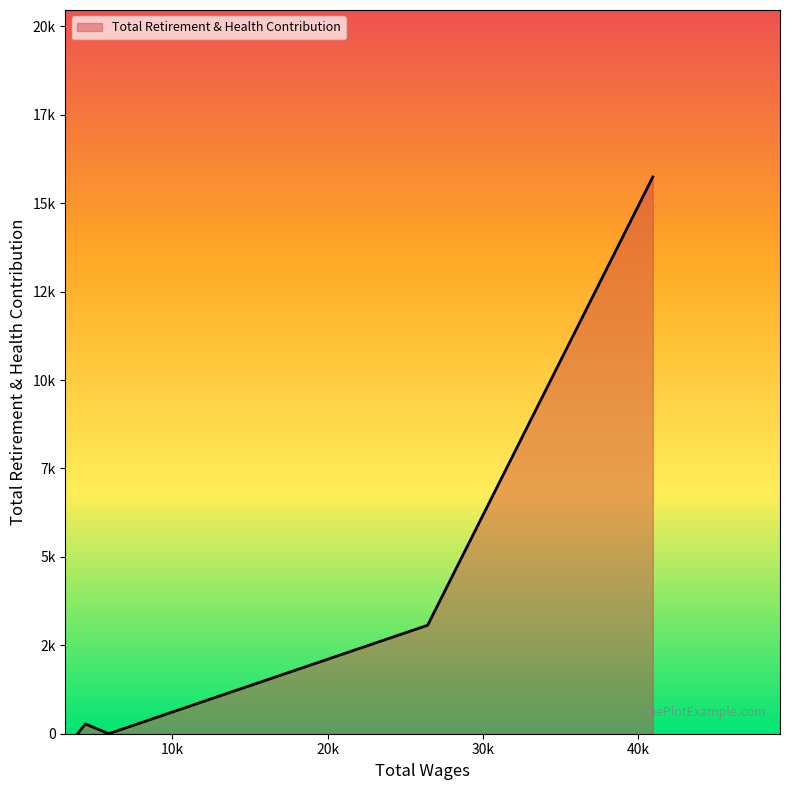

Does the chart have visible grid lines?

No